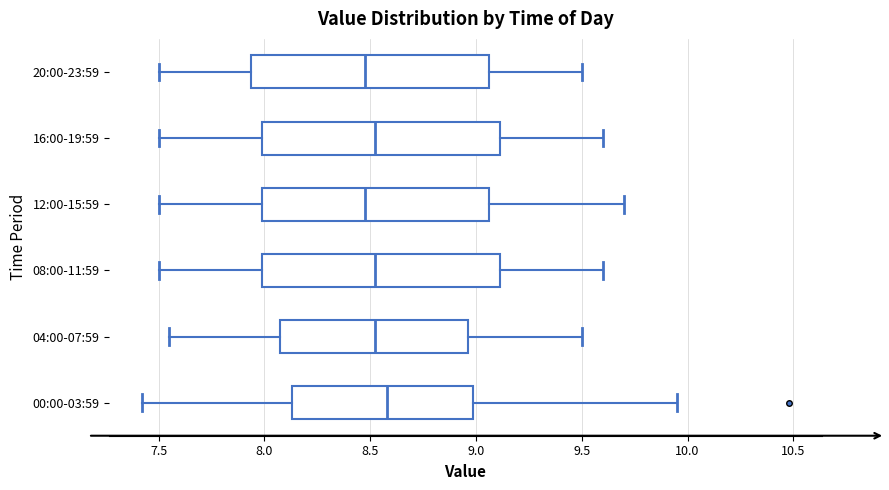

Reading bottom to top, transcribe this box plot: for each box, give where its median line is, the range the box spans, and where its two whiskers end, as read against the x-axis. The values are not printed on the chart, so give them approximately, as read against the axis.

00:00-03:59: median 8.60, box 8.15 to 9.00, whiskers 7.40 to 9.95
04:00-07:59: median 8.55, box 8.10 to 8.95, whiskers 7.55 to 9.50
08:00-11:59: median 8.55, box 8.00 to 9.10, whiskers 7.50 to 9.60
12:00-15:59: median 8.50, box 8.00 to 9.05, whiskers 7.50 to 9.70
16:00-19:59: median 8.55, box 8.00 to 9.10, whiskers 7.50 to 9.60
20:00-23:59: median 8.50, box 7.95 to 9.05, whiskers 7.50 to 9.50